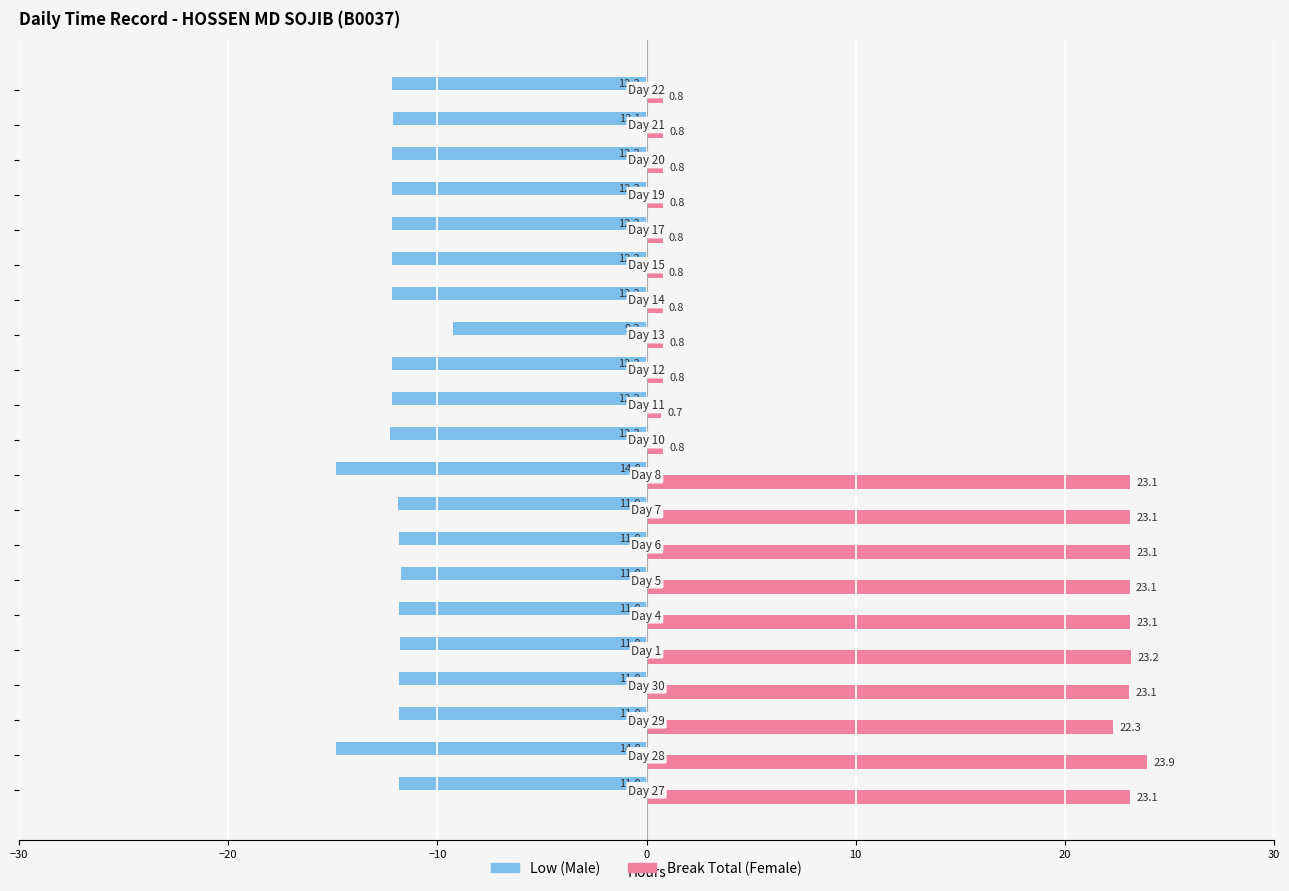

What is the minimum value for Break Total (Female)?

0.7